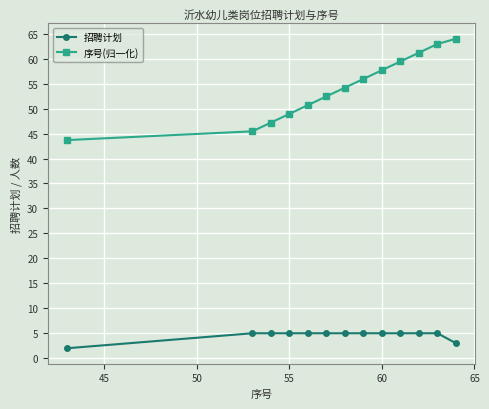

What is the value of the 序号(归一化) point at the 13th from the left?

64.0